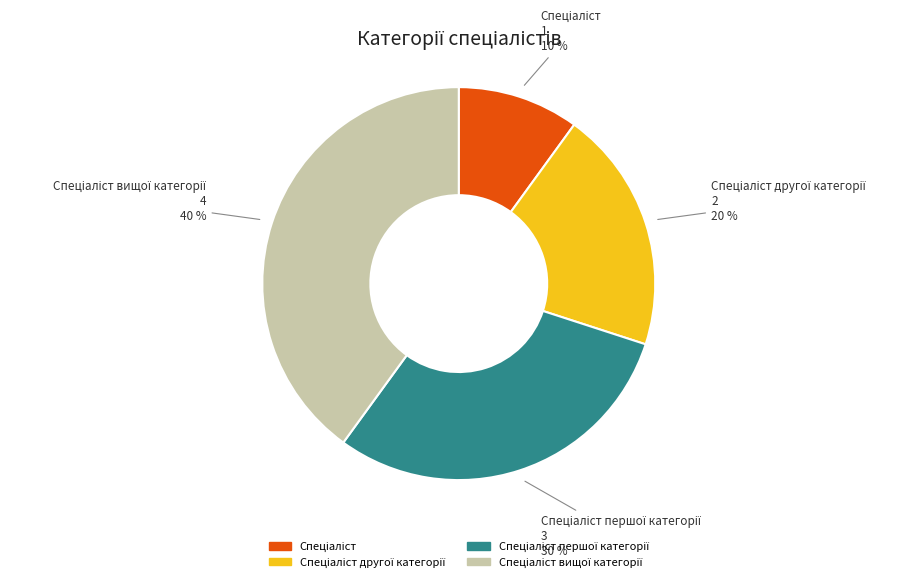

To the nearest percent, what is the average slice percentage?

25%